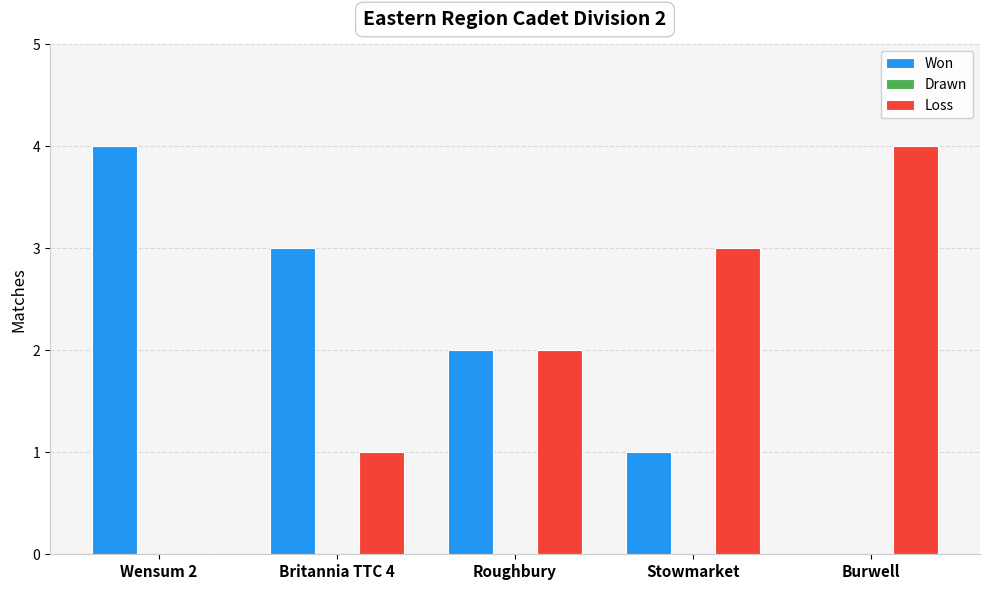

Reading left to right, what are all the values shown in this chart?

Won: Wensum 2=4	Britannia TTC 4=3	Roughbury=2	Stowmarket=1	Burwell=0
Loss: Wensum 2=0	Britannia TTC 4=1	Roughbury=2	Stowmarket=3	Burwell=4